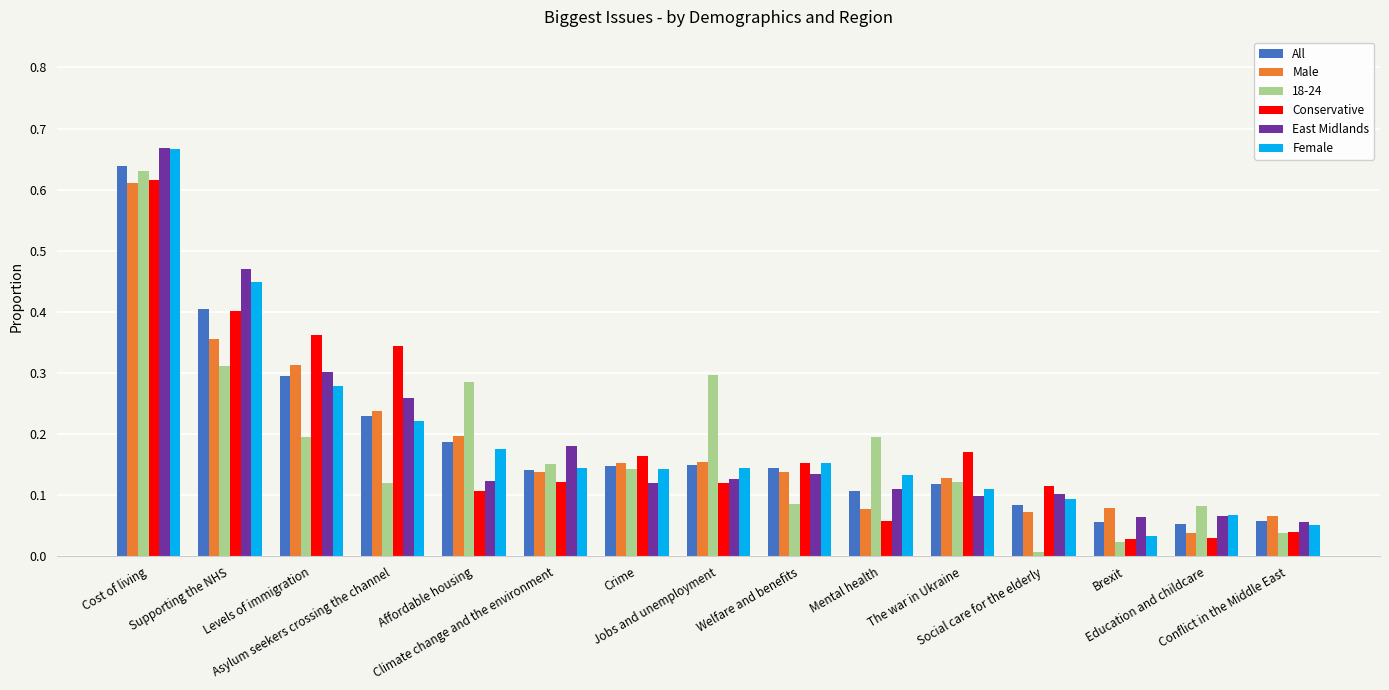

Which series has the widest spread of values?

Female